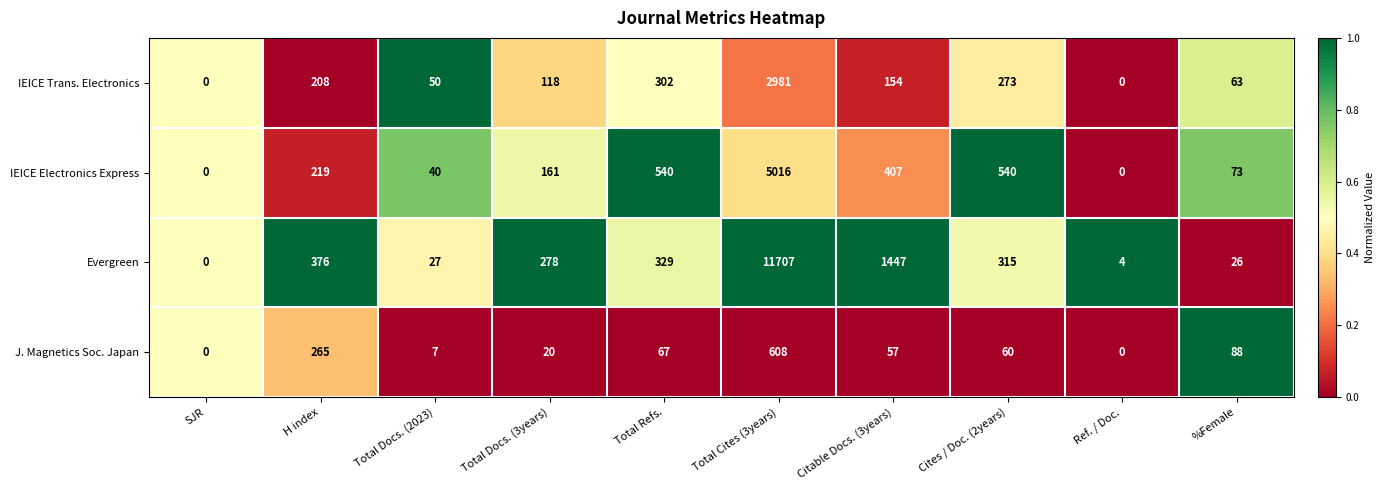

How many categories are shown in the chart?

10